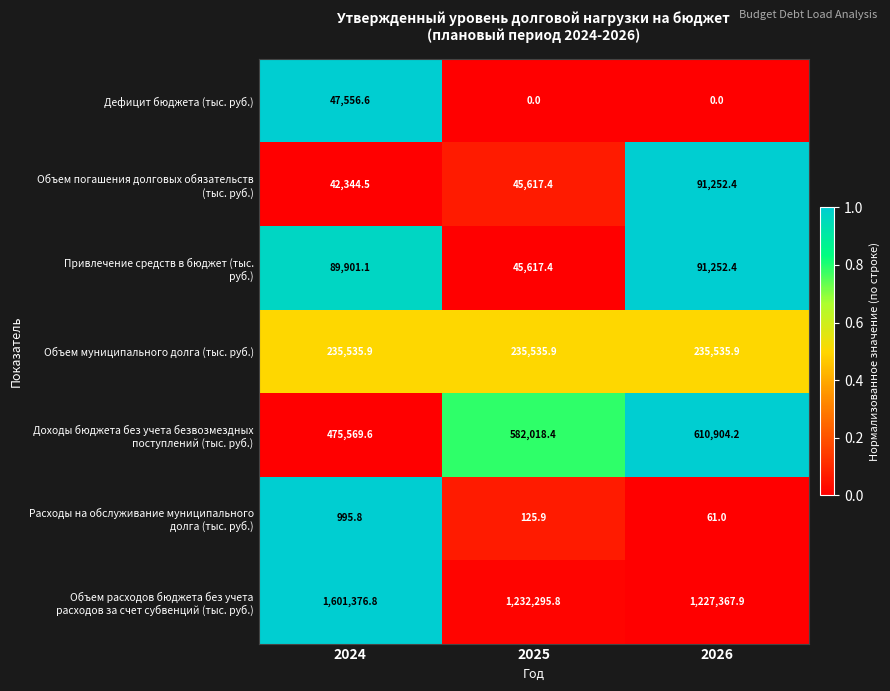

What is the total value across all series at 2024?

2493280.3